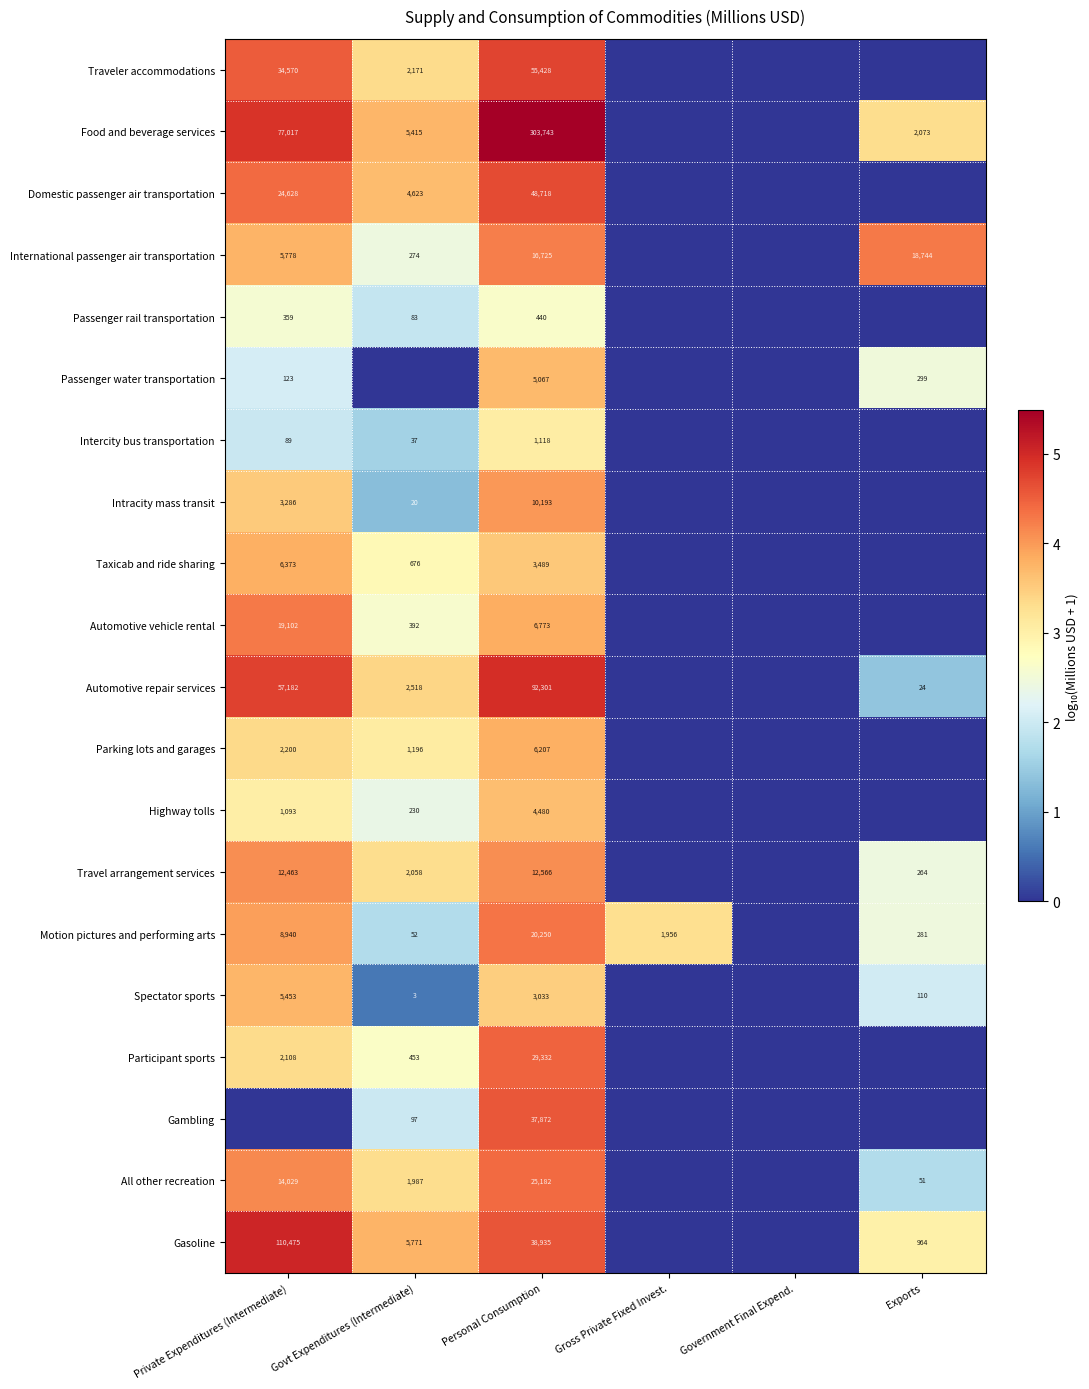

True or false: Automotive vehicle rental has a value of 392 at Govt Expenditures (Intermediate).

True